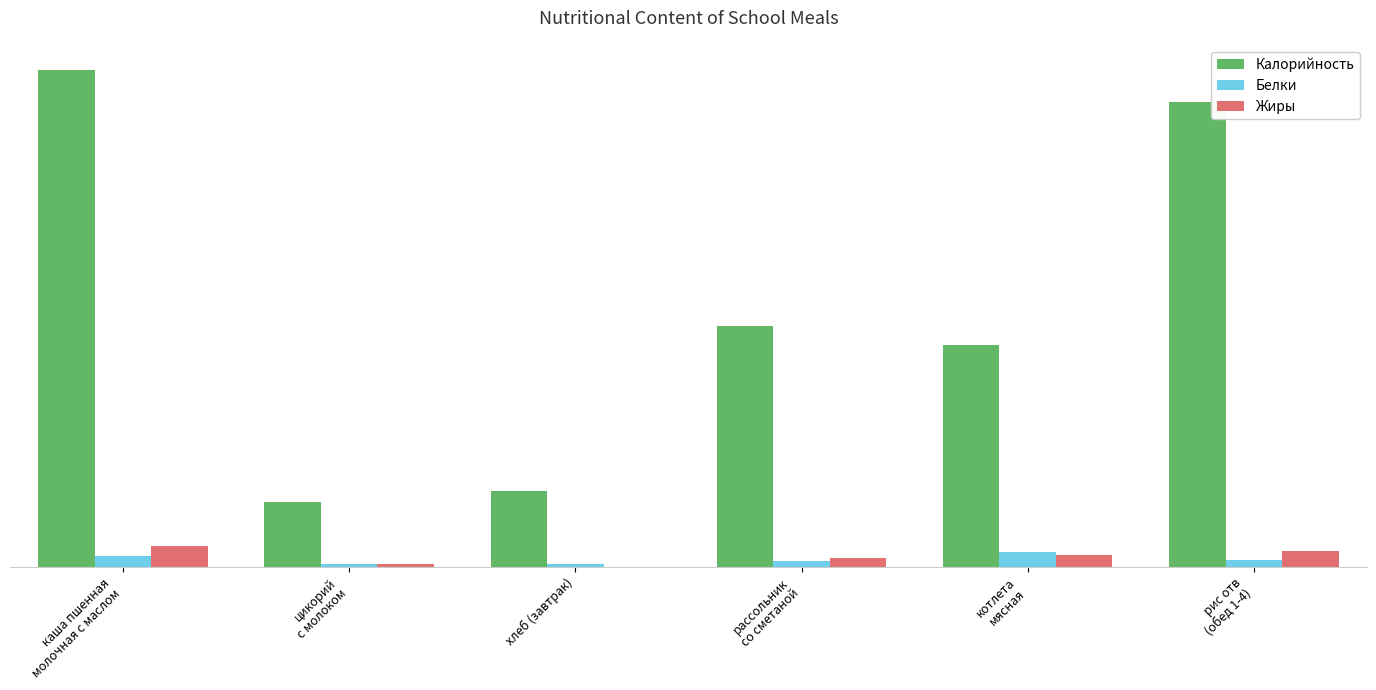

What position from the left is рис отв
(обед 1-4)?

6